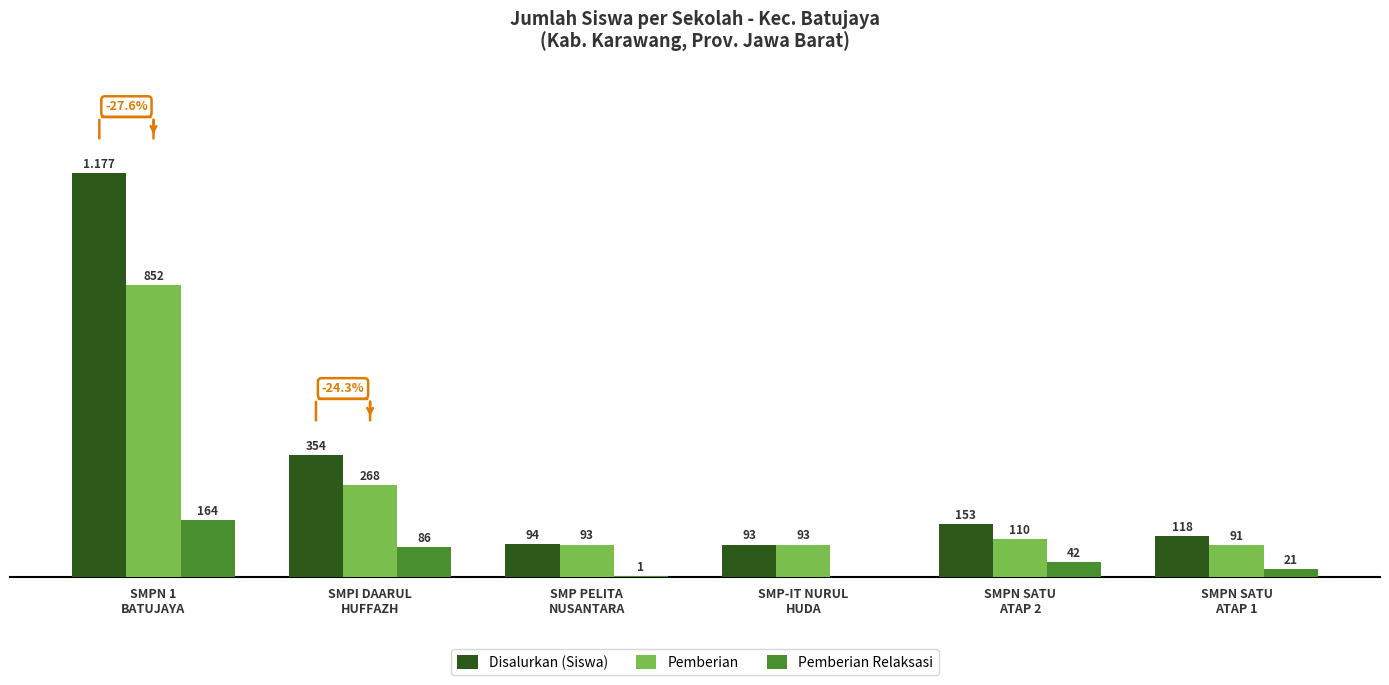

Which series has the largest total across all categories?

Disalurkan (Siswa)